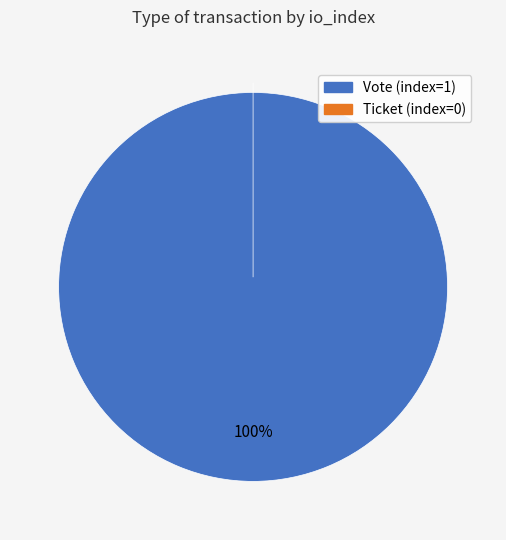

Count the number of slices in the pie.

2